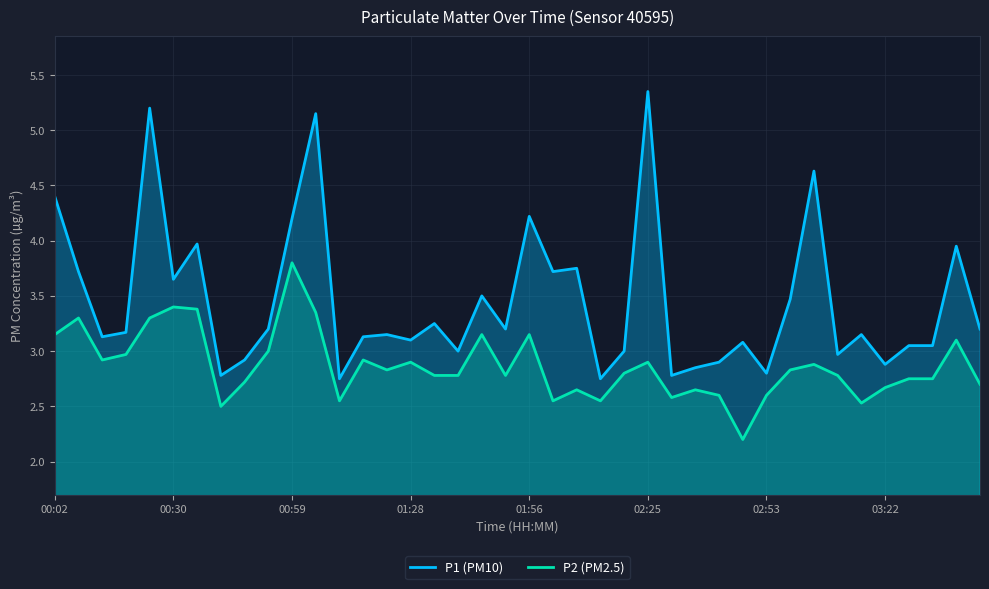

What is the spread (max minus min) of values at 29?

0.9